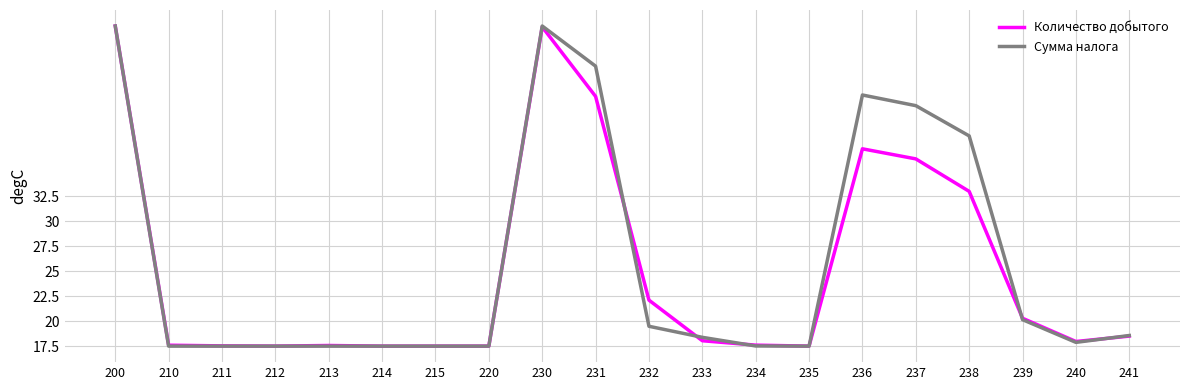

What is the highest value of the Сумма налога series?

49.5